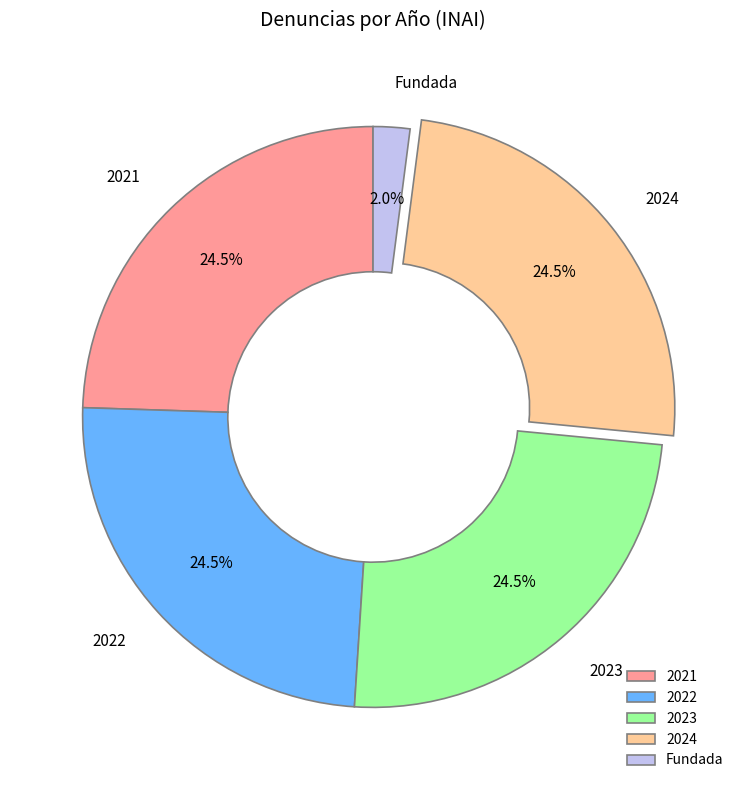

What is the smallest slice in the pie chart?

Fundada